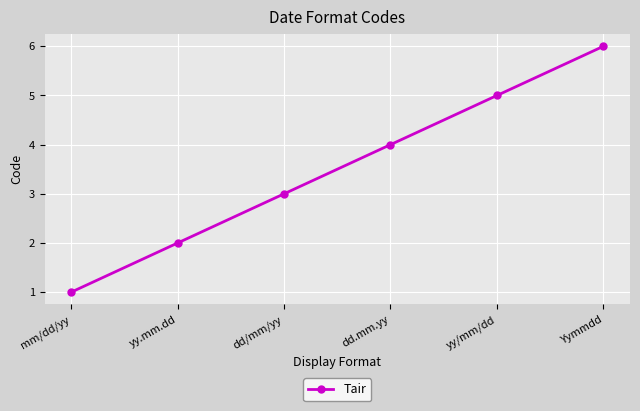

What is the greatest value displayed?

6